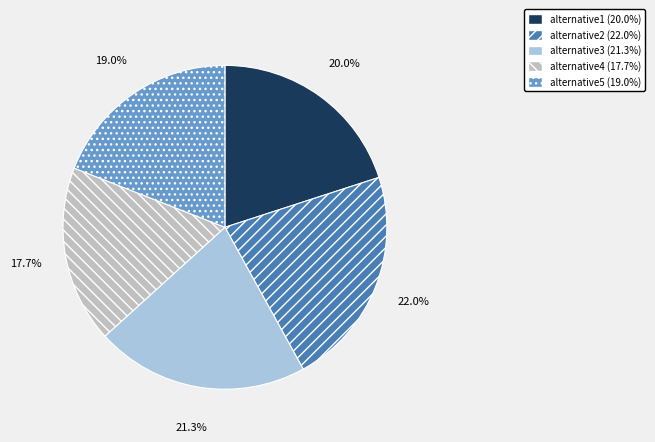

To the nearest percent, what percentage of the pie is alternative3?

21%